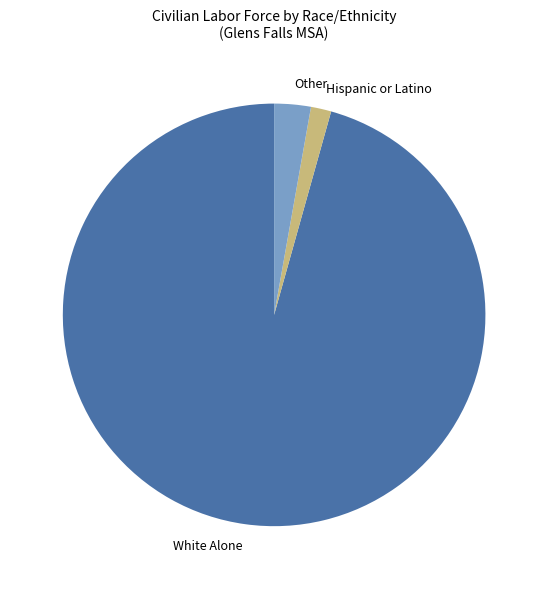

The Other slice represents 17% of the pie. True or false?

False